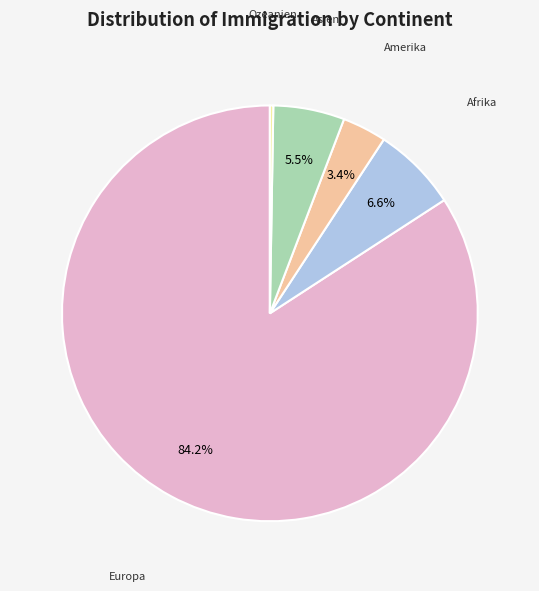

Is there any slice that represents more than half of the pie?

Yes